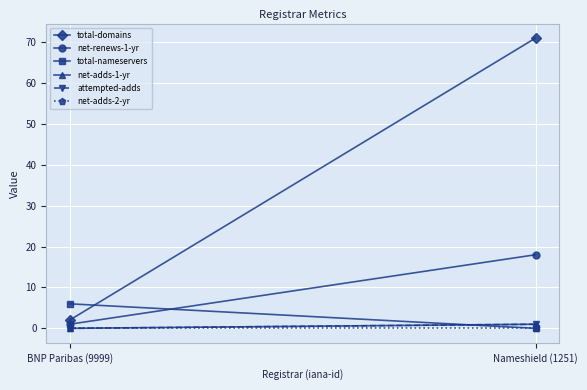

How many values in the total-domains series are below 71?

1